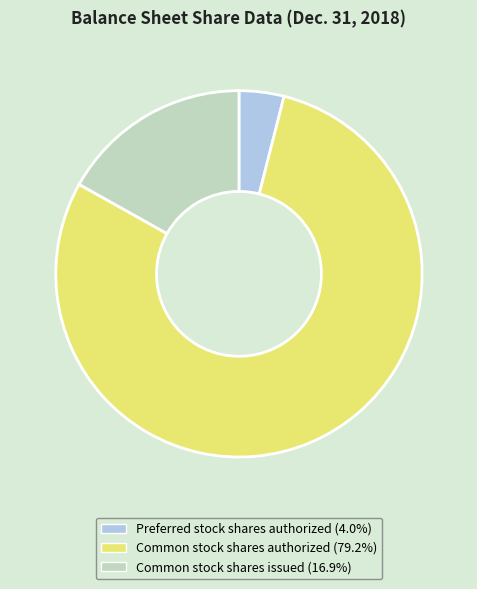

Count the number of slices in the pie.

3